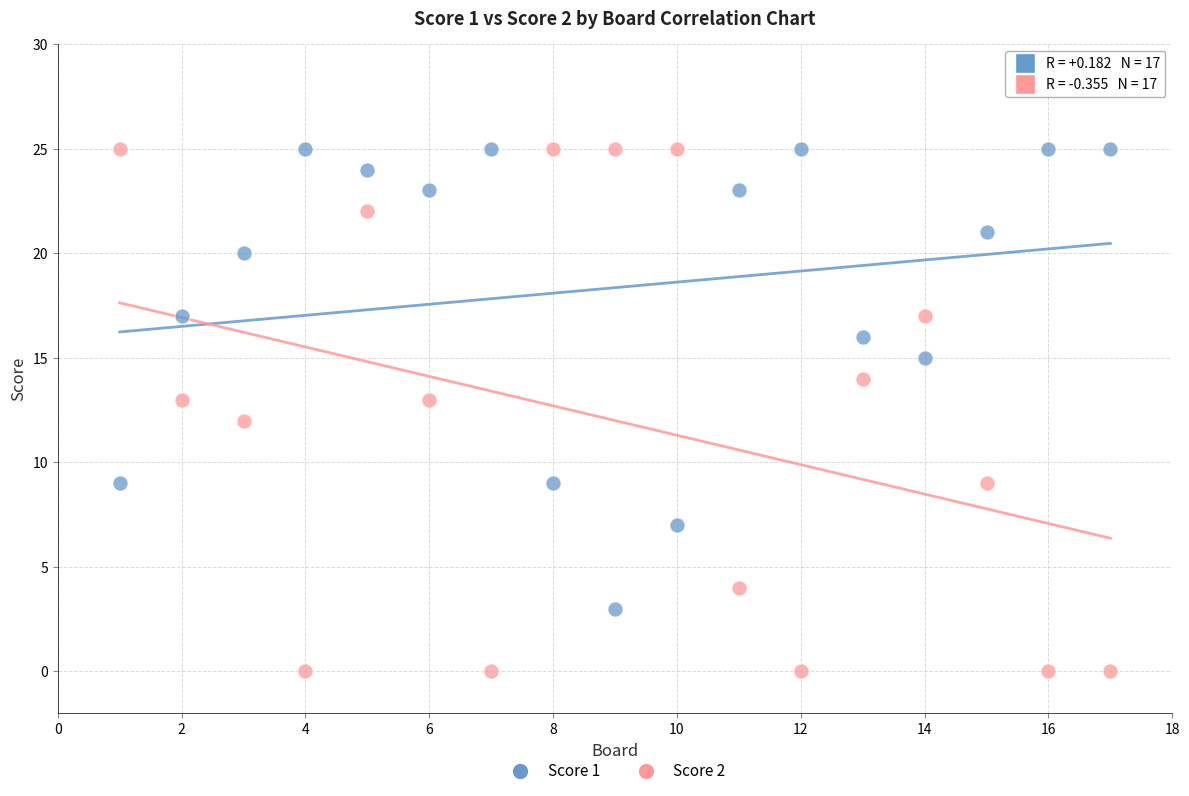

Which series has the widest spread of Y values?

Score 2